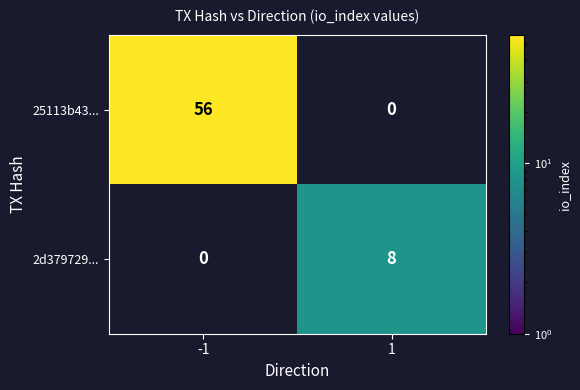

Reading left to right, transcribe all the data shown in this chart.

25113b43...: 56	0
2d379729...: 0	8